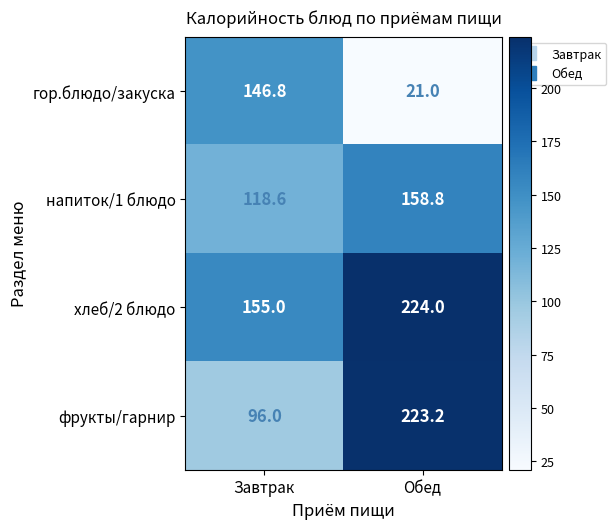

What is the sum of the хлеб/2 блюдо values at Завтрак and Обед?

379.0